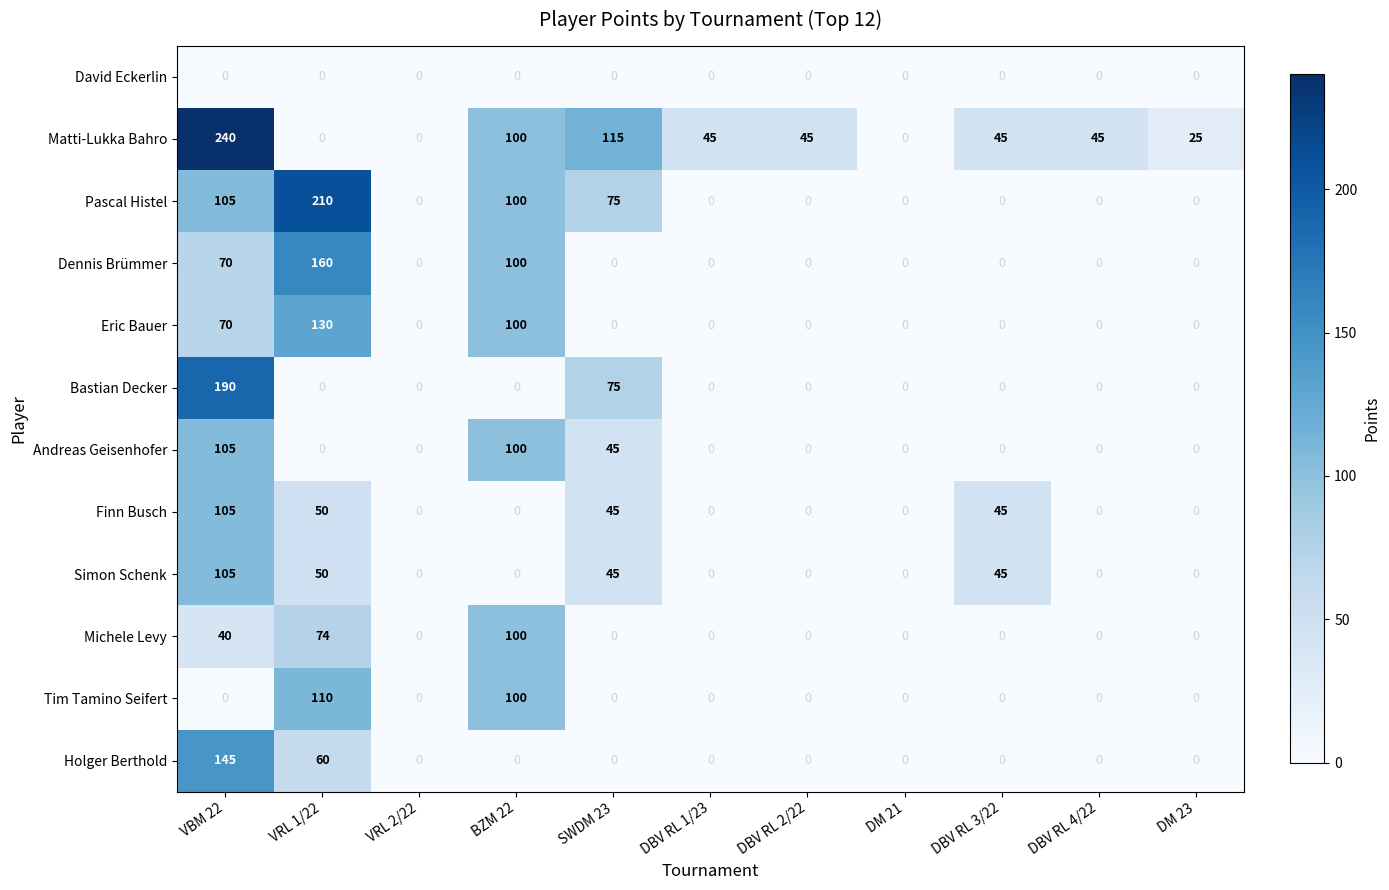

Which series has the largest range (max minus min)?

Matti-Lukka Bahro